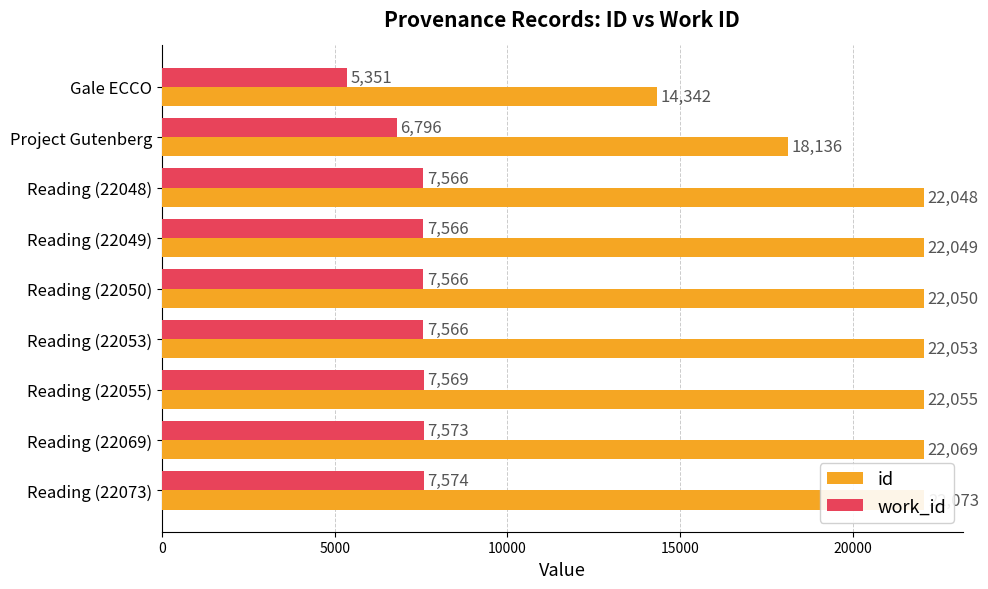

What is the sum of the id values at 15000 and 7?

44118